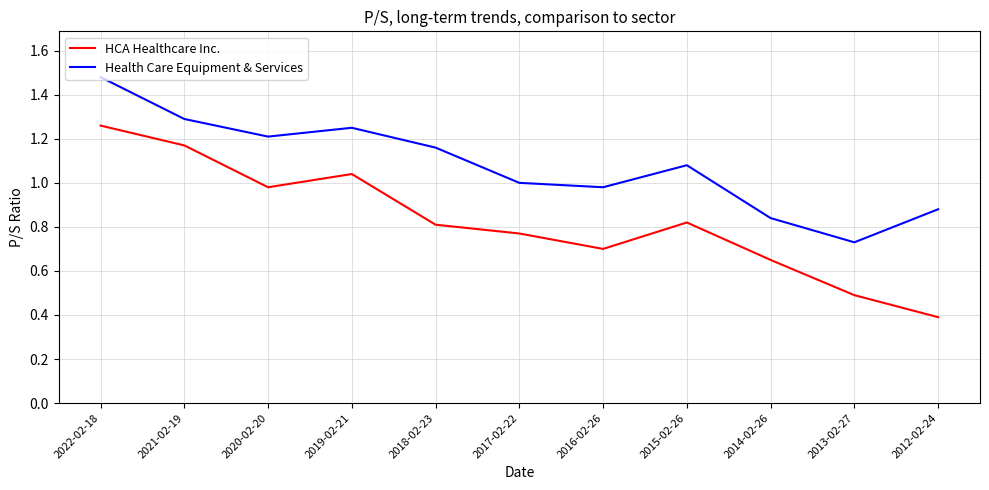

Where is the first local maximum for HCA Healthcare Inc.?

2019-02-21